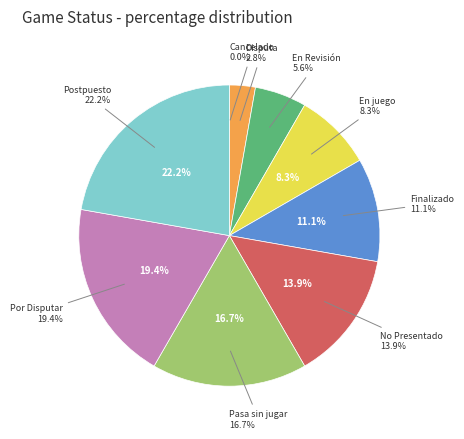

How many segments does this pie chart have?

9